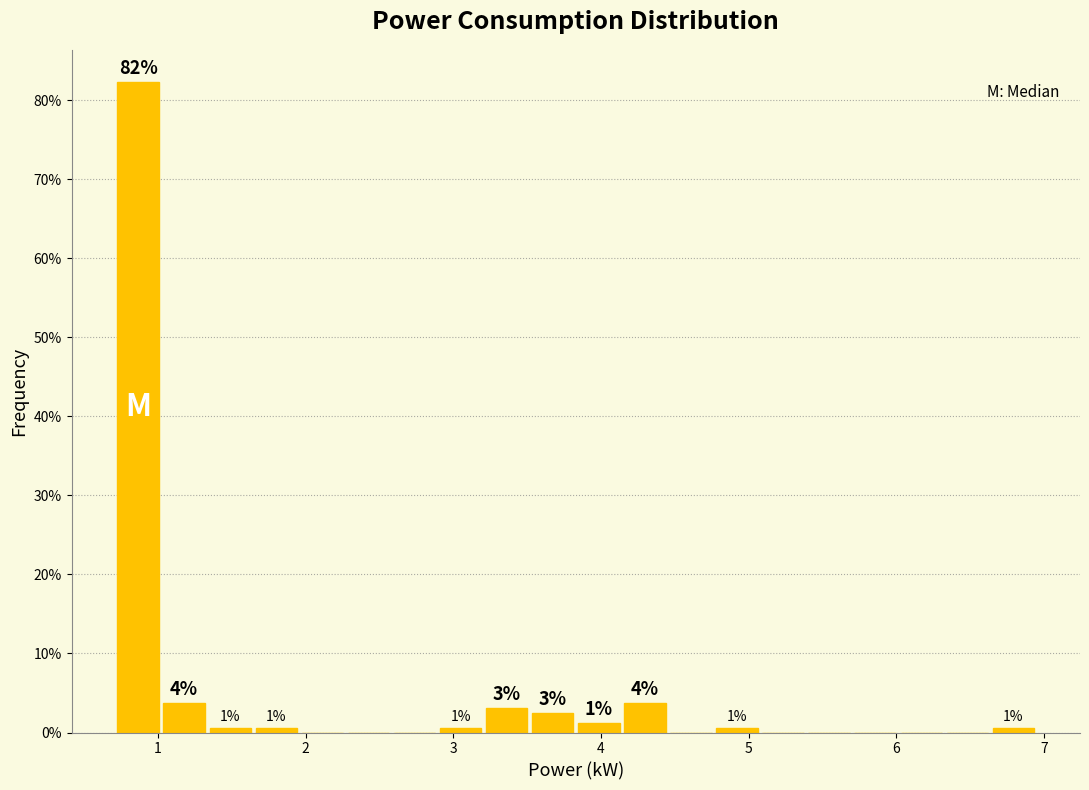

Around what value on the x-axis is the tallest bar? Give the approximate position of its centre, as read against the axis.

0.9